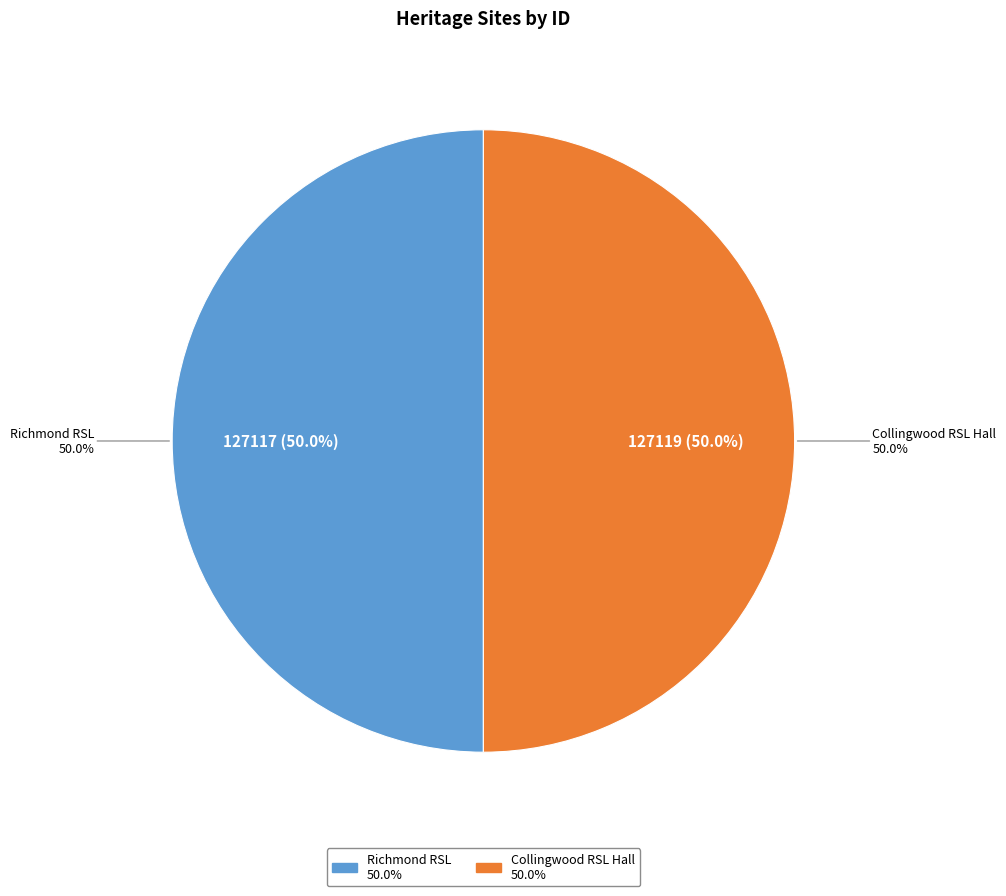

How many segments does this pie chart have?

2